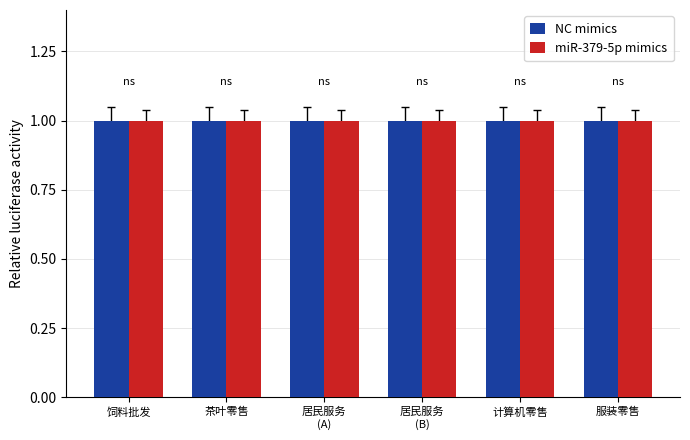

At how many categories does at least one series exceed 0?

6